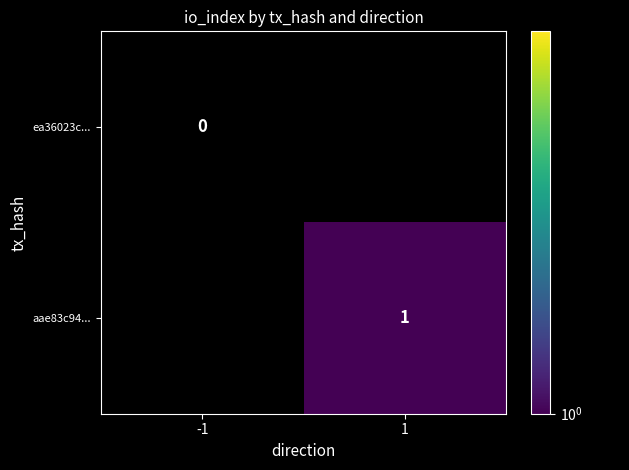

The aae83c94... series shows 1 at 1. True or false?

True